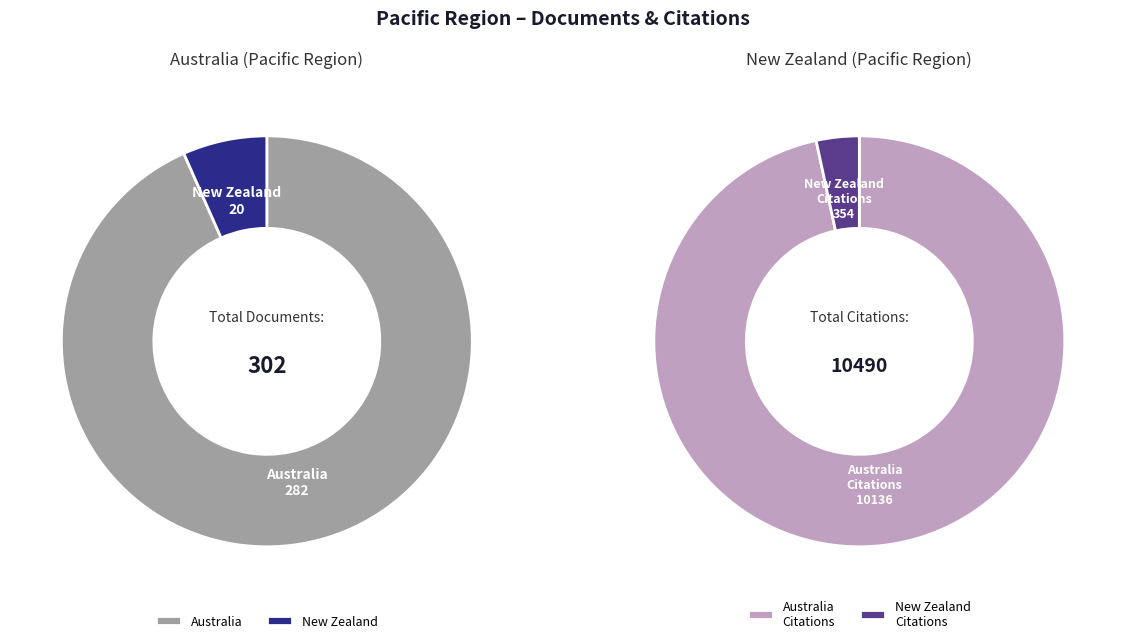

Which has a higher value, New Zealand or Australia?

Australia